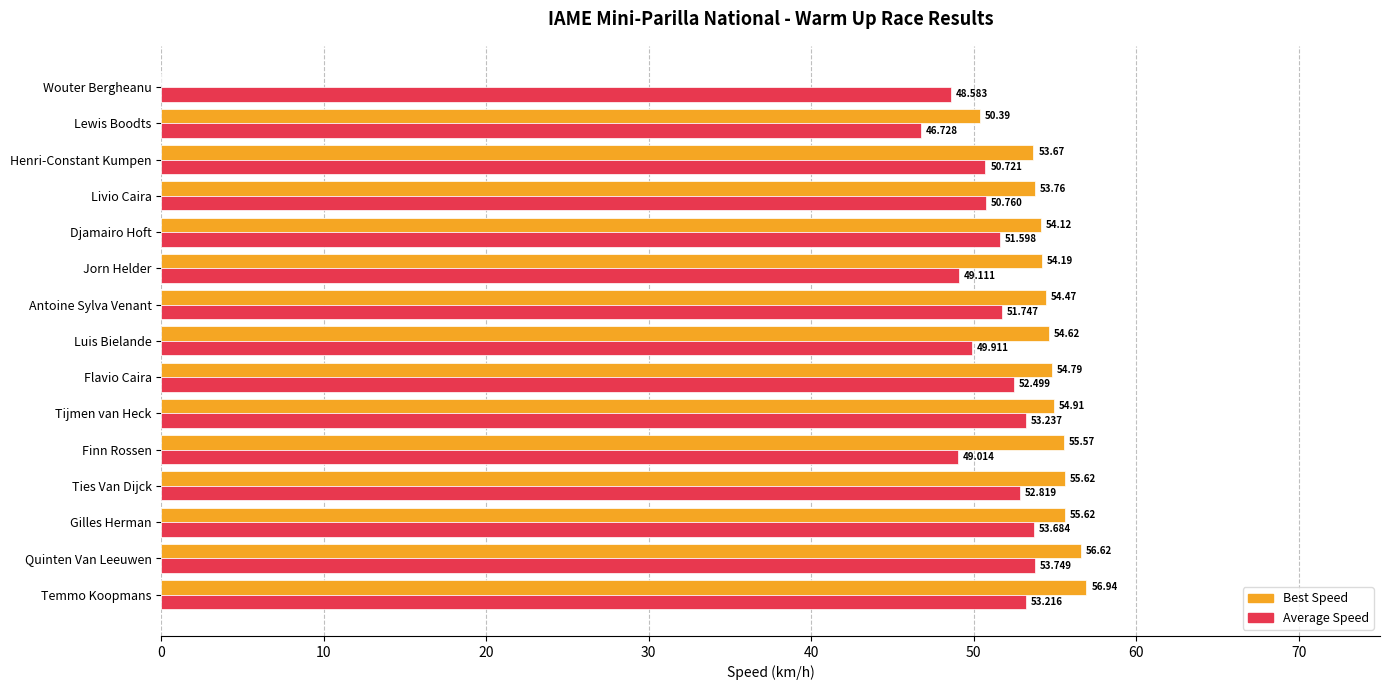

Which series changed the most between Ties Van Dijck and Flavio Caira?

Best Speed